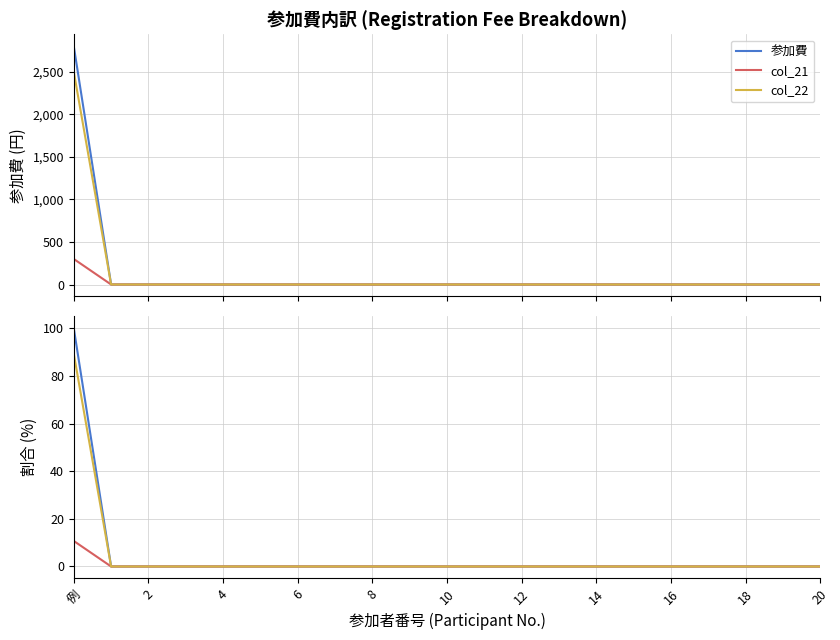

Which has a higher value, 10 or 12?

10